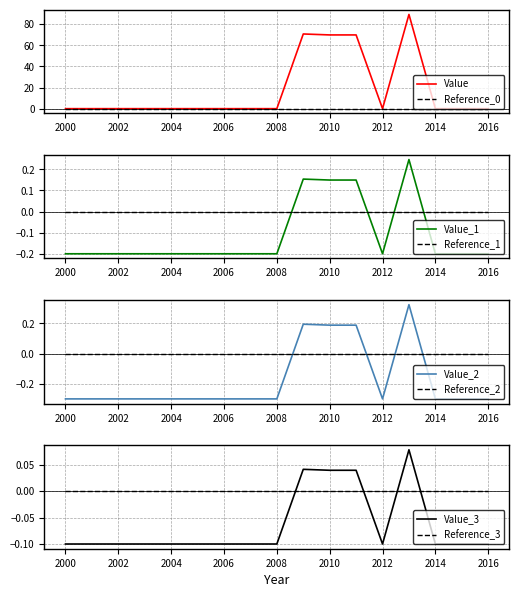

List the labels in order of value, largest first.

2013, 2009, 2010, 2011, 2000, 2001, 2002, 2003, 2004, 2005, 2006, 2007, 2008, 2012, 2014, 2015, 2016